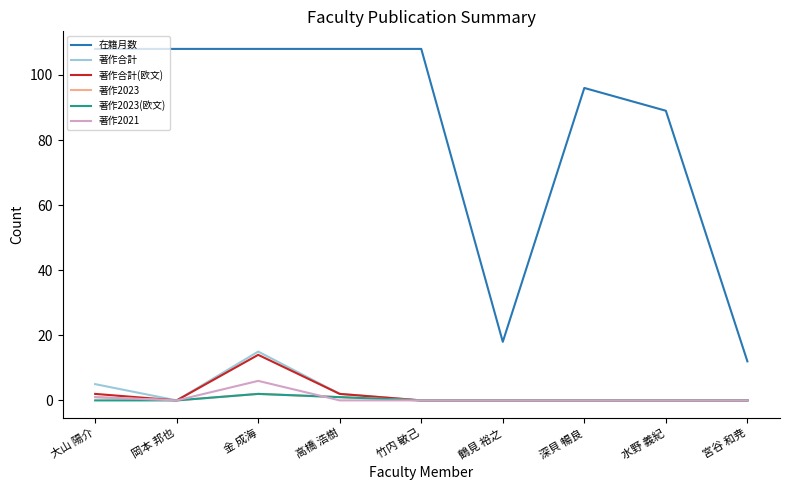

Is the value of 著作2023 at 鶴見 裕之 greater than the value of 著作合計(欧文) at 高橋 浩樹?

No